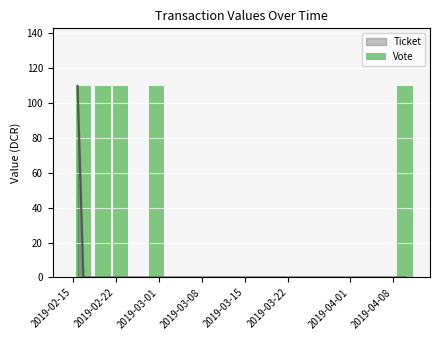

Which label corresponds to the largest value in the chart?

2019-02-22